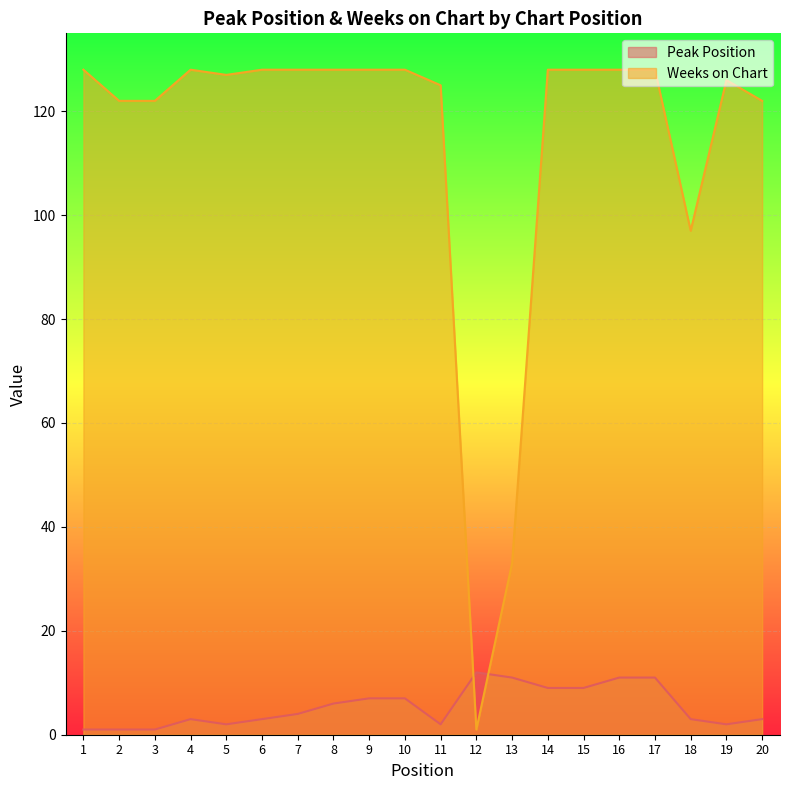

At which category is the sum across all series the highest?

16